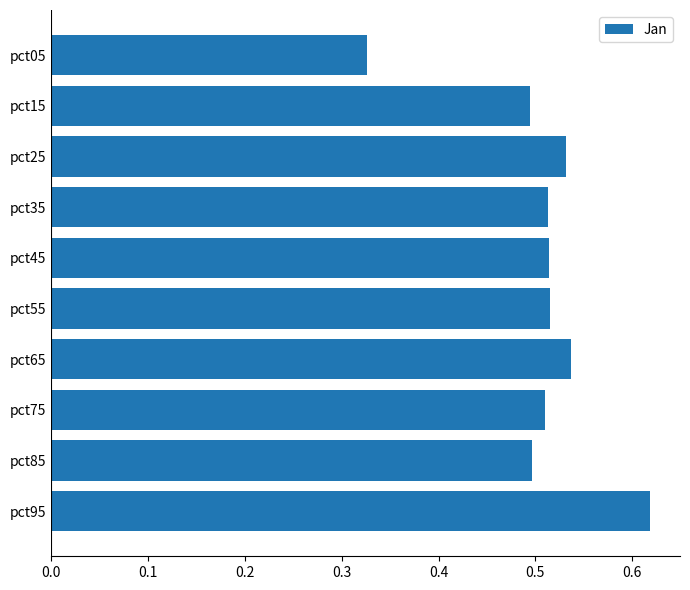

Which label corresponds to the largest value in the chart?

pct95